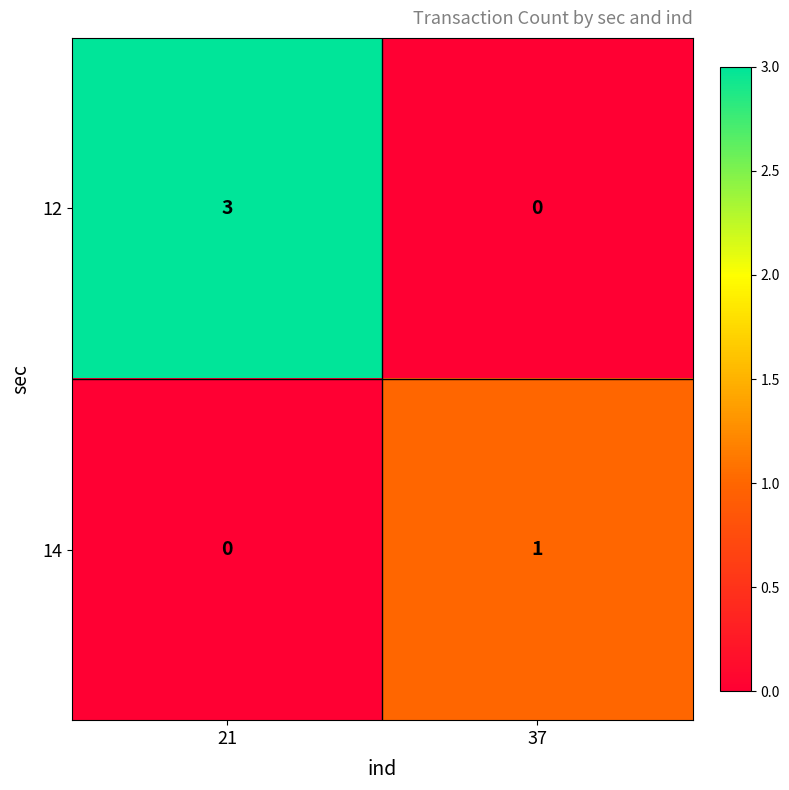

Rank the series at 21 from lowest to highest value.

14, 12